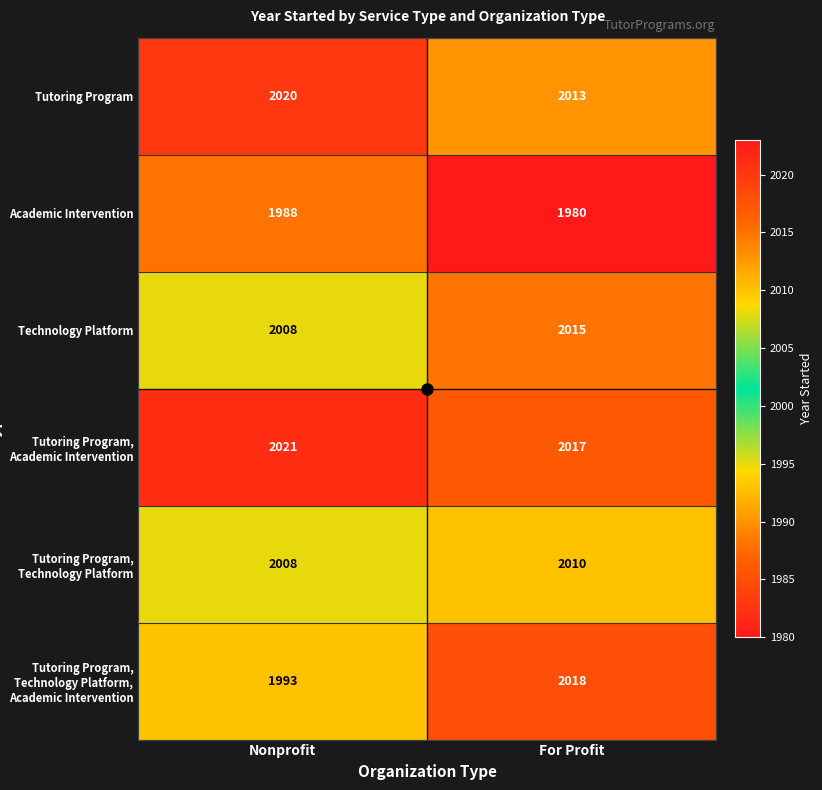

How many values in the Tutoring Program, Technology Platform, Academic Intervention series are below 2018?

1